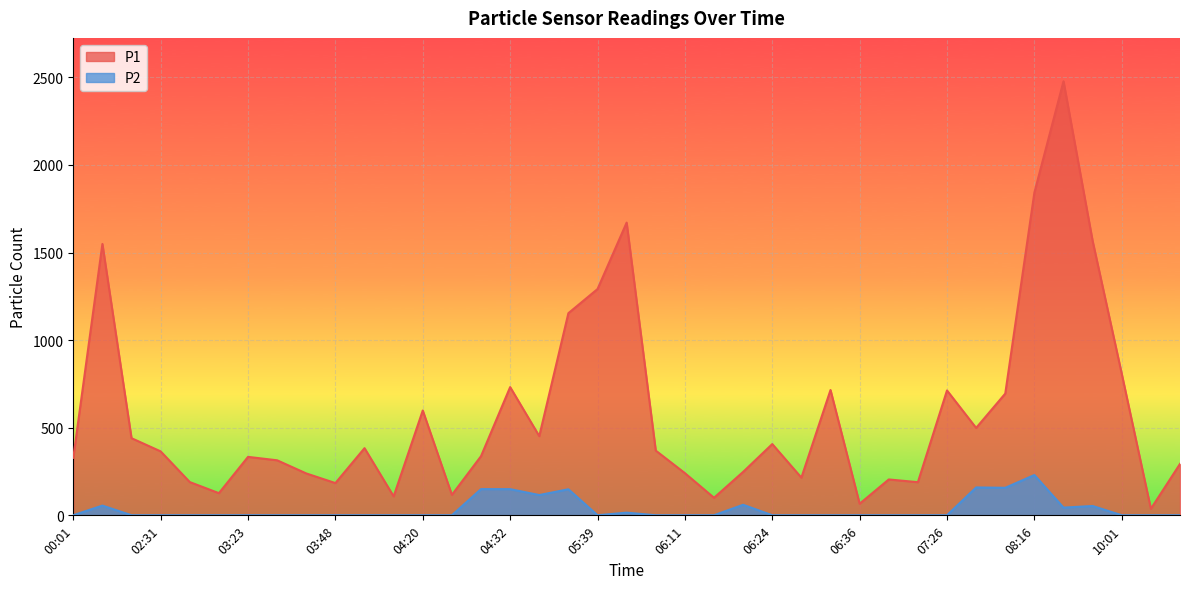

Rank the series by their average value, from lowest to highest.

P2, P1